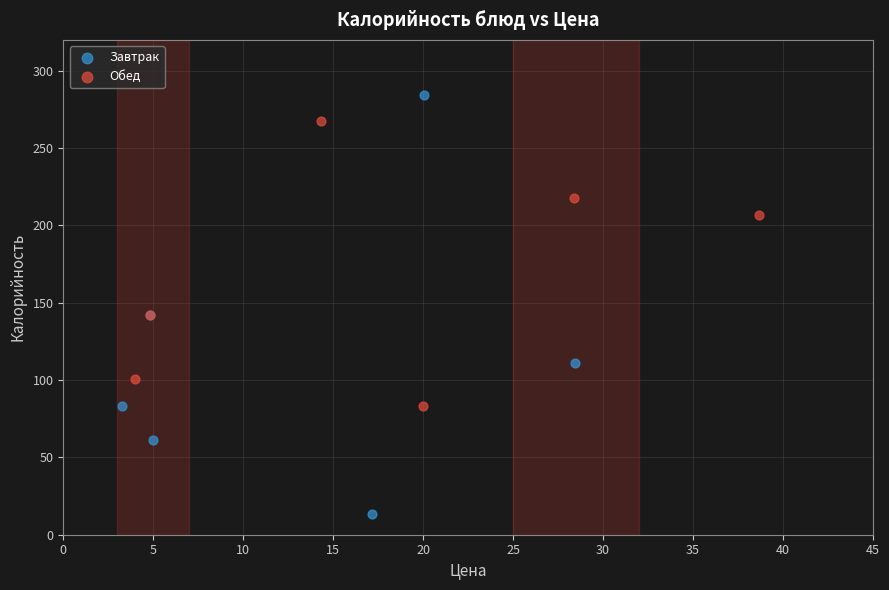

Which series has the widest spread of Y values?

Завтрак